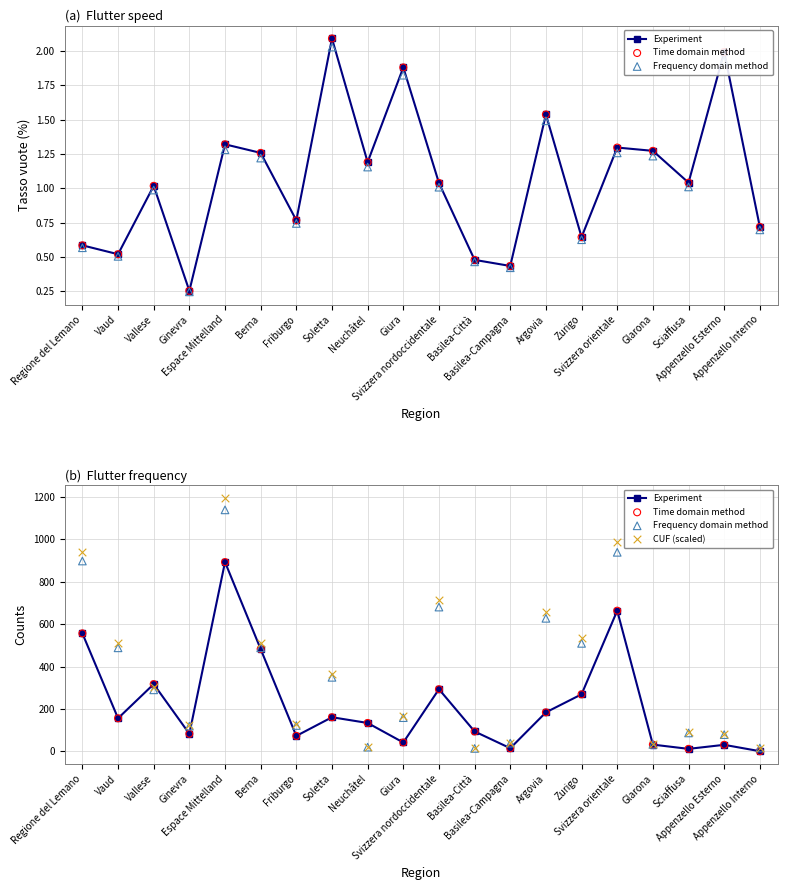

What is the total value across all series at Argovia?

1653.3